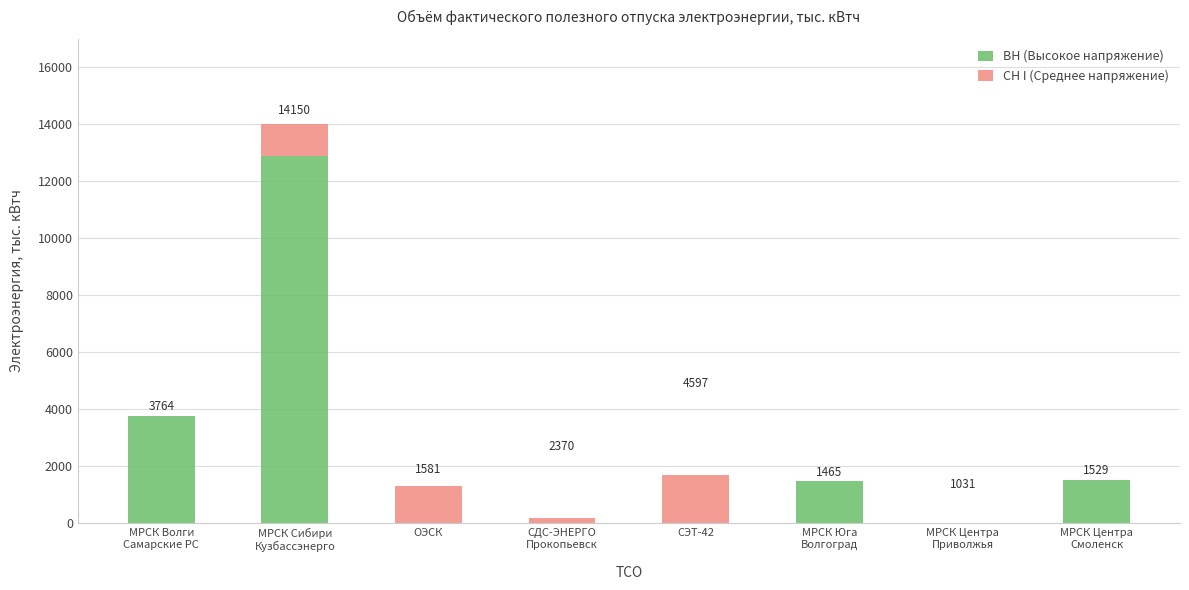

Between МРСК Юга
Волгоград and МРСК Центра
Приволжья, which series saw the biggest shift?

ВН (Высокое напряжение)